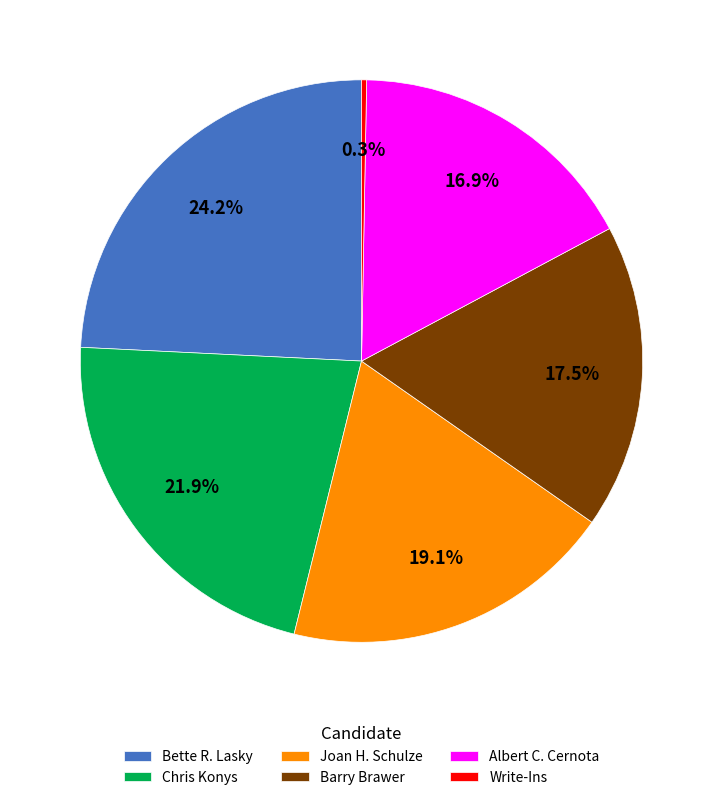

How many segments does this pie chart have?

6